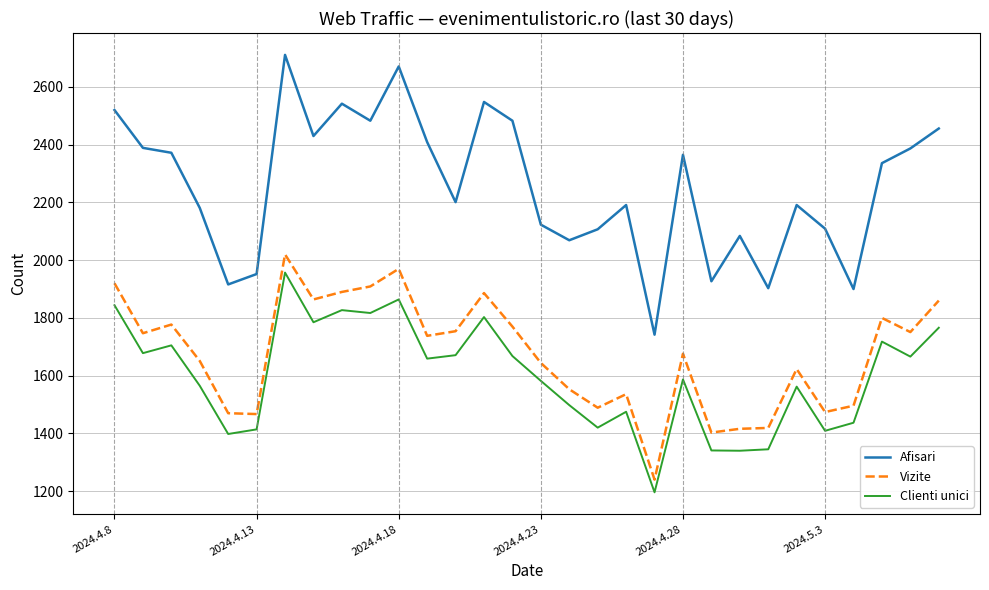

What is the difference between the maximum and minimum values in the Clienti unici series?

761